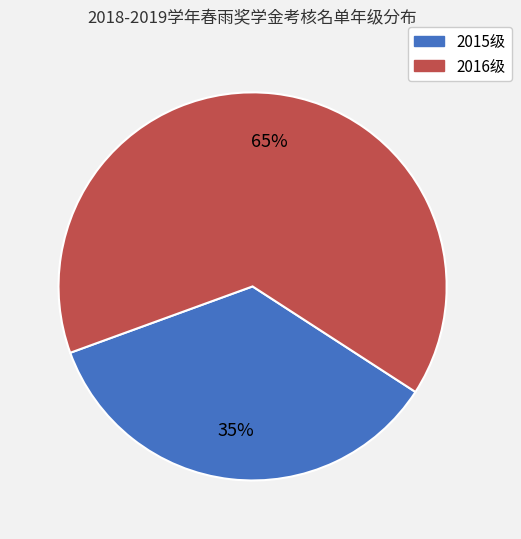

Is it true that 2015级 is 35% of the pie?

True